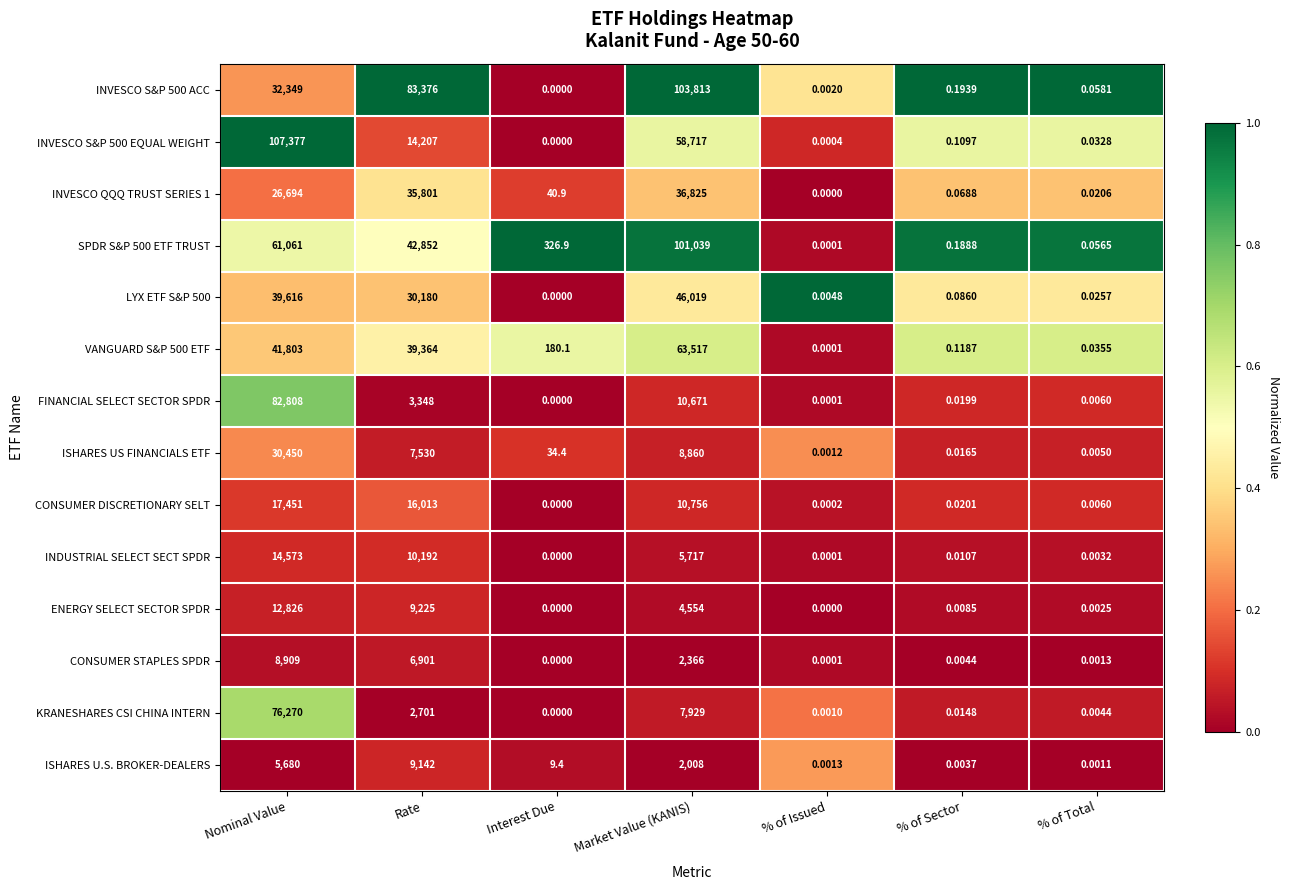

At which category is the sum across all series the highest?

Nominal Value